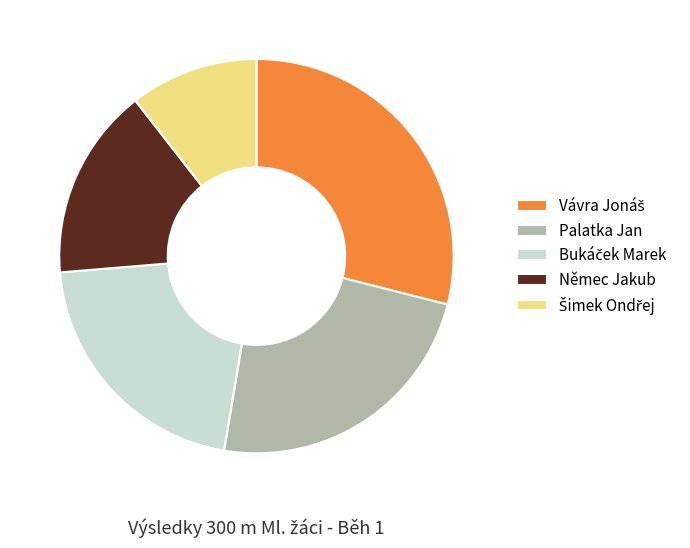

Is there a majority slice in this chart?

No